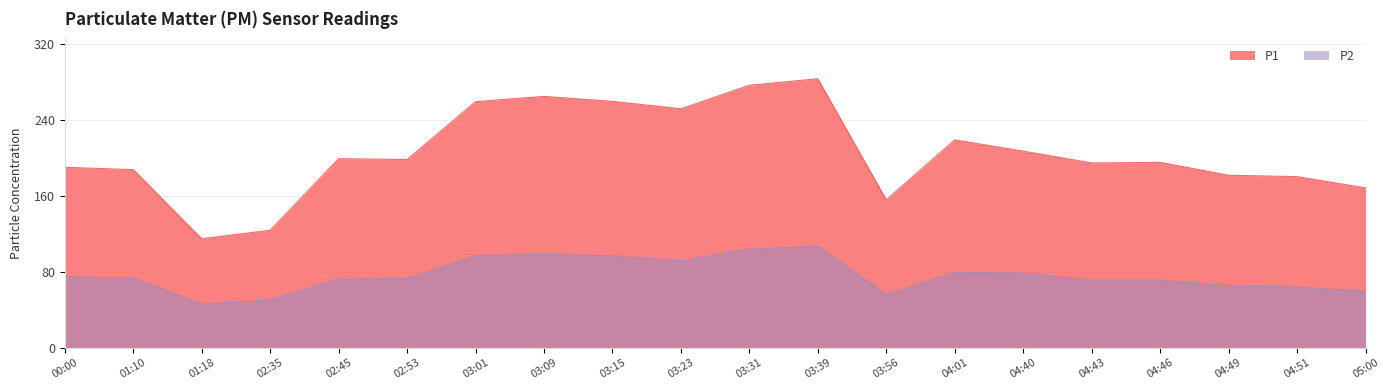

What is the average value of the P1 series?

205.4